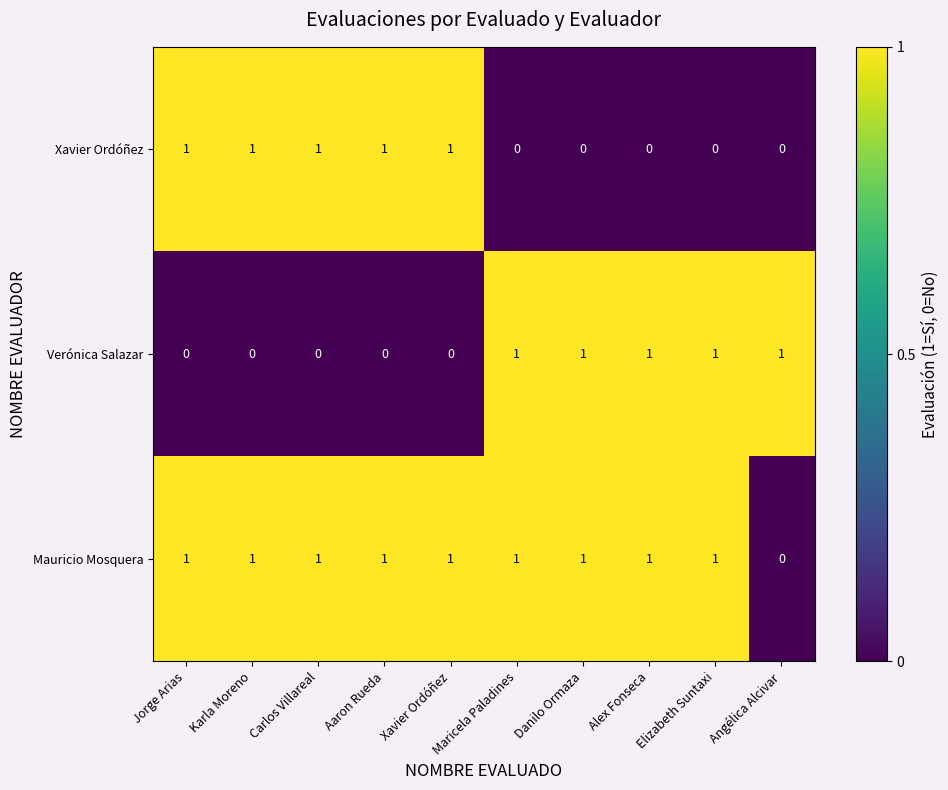

Which category has the lowest value in the Mauricio Mosquera series?

Angélica Alcivar